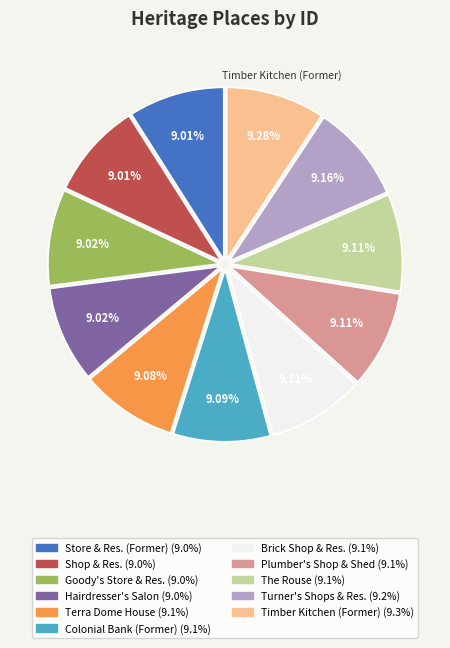

Is there any slice that represents more than half of the pie?

No